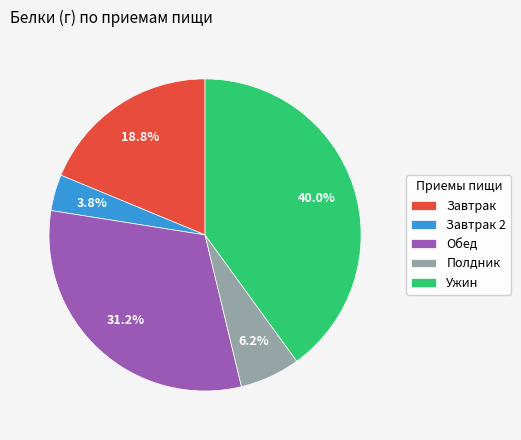

To the nearest percent, what is the average slice percentage?

20%